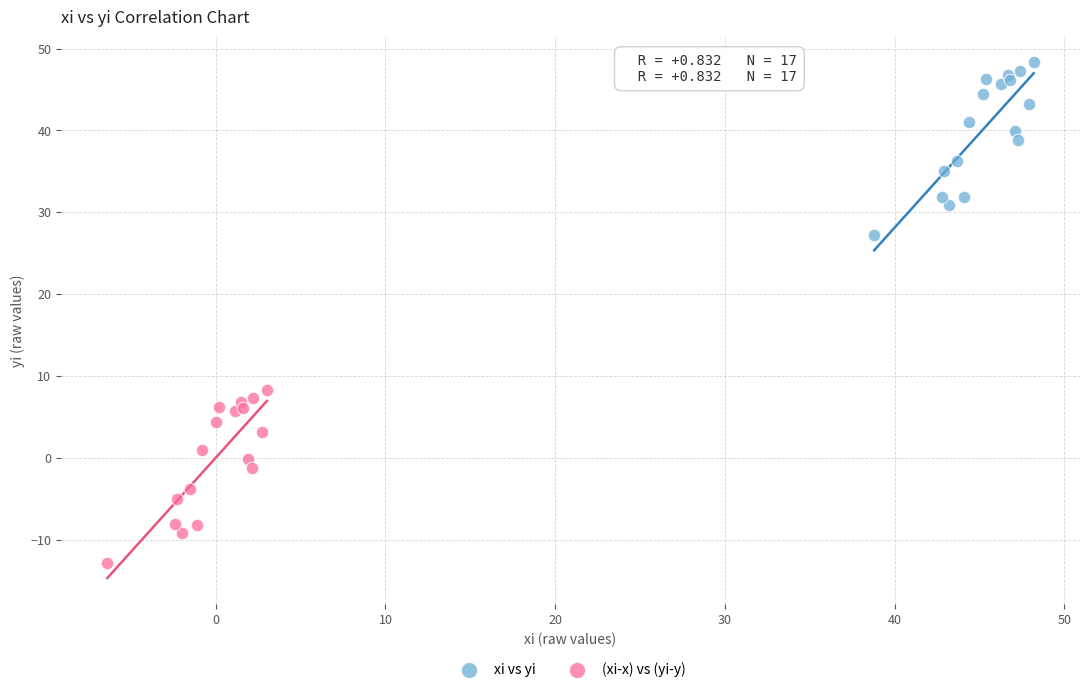

What are all the series names shown in the legend?

xi vs yi, (xi-x) vs (yi-y)